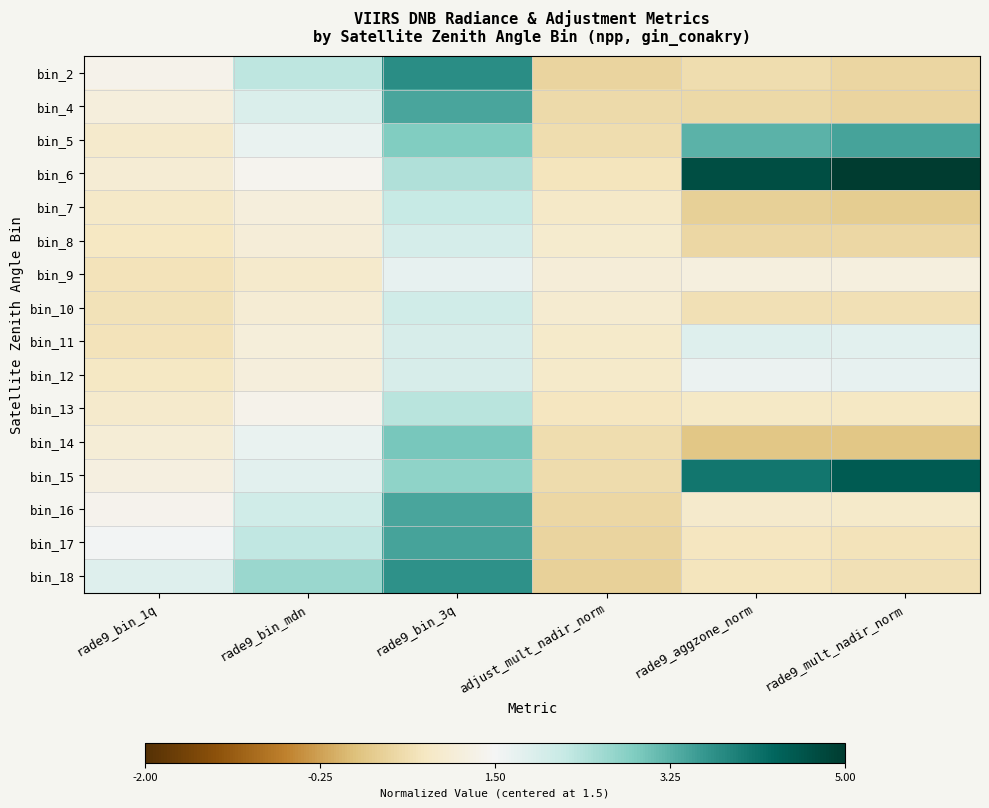

Rank the series by their maximum value, from highest to lowest.

bin_6, bin_15, bin_2, bin_18, bin_17, bin_5, bin_4, bin_16, bin_14, bin_13, bin_7, bin_10, bin_8, bin_11, bin_12, bin_9